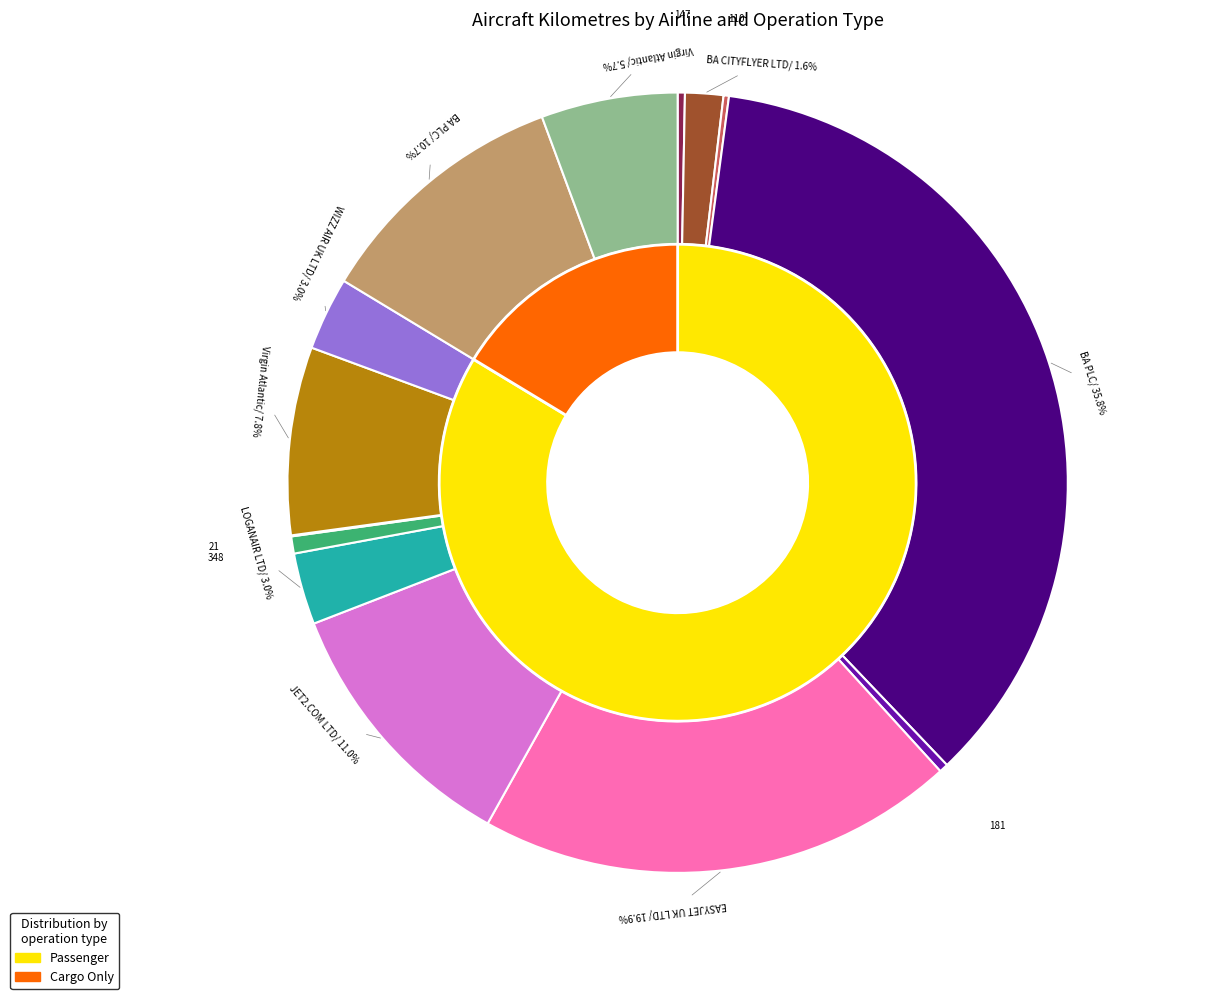

To the nearest percent, what is the difference between the JET2.COM LTD and WIZZ AIR UK LTD slice percentages?

8%